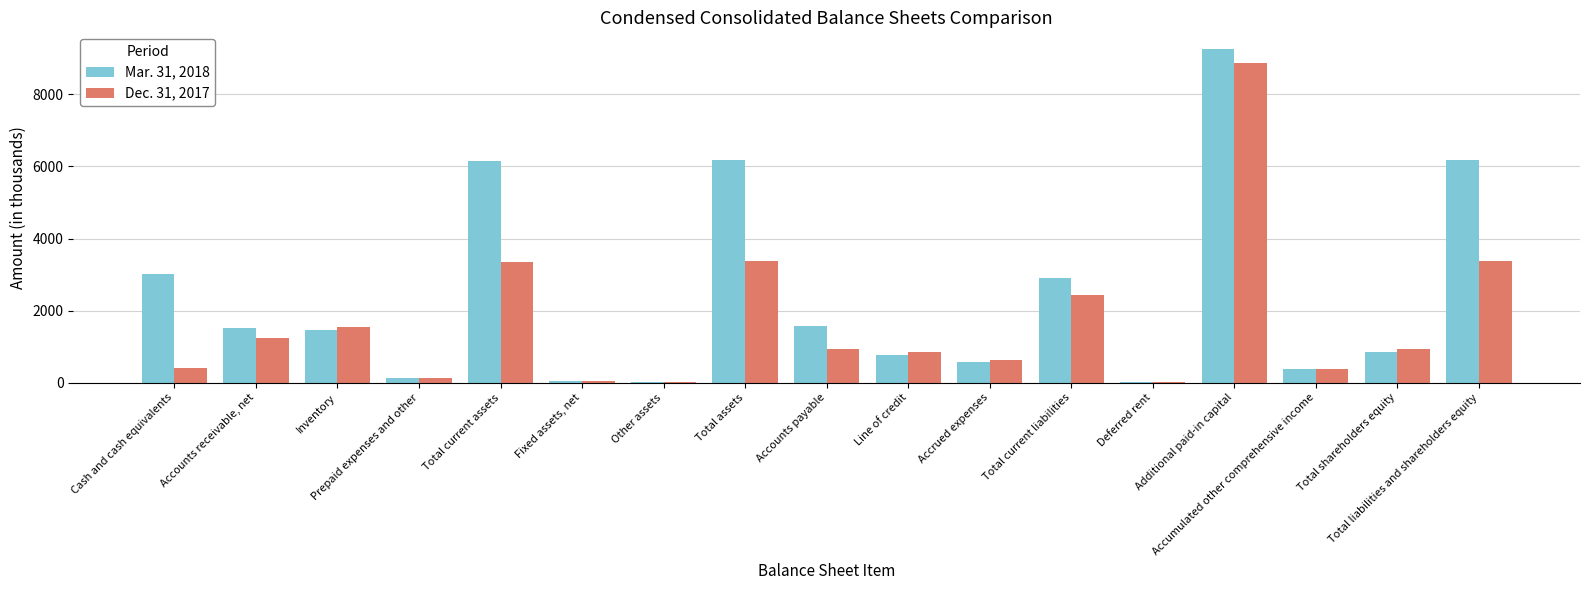

How many categories are shown in the chart?

17